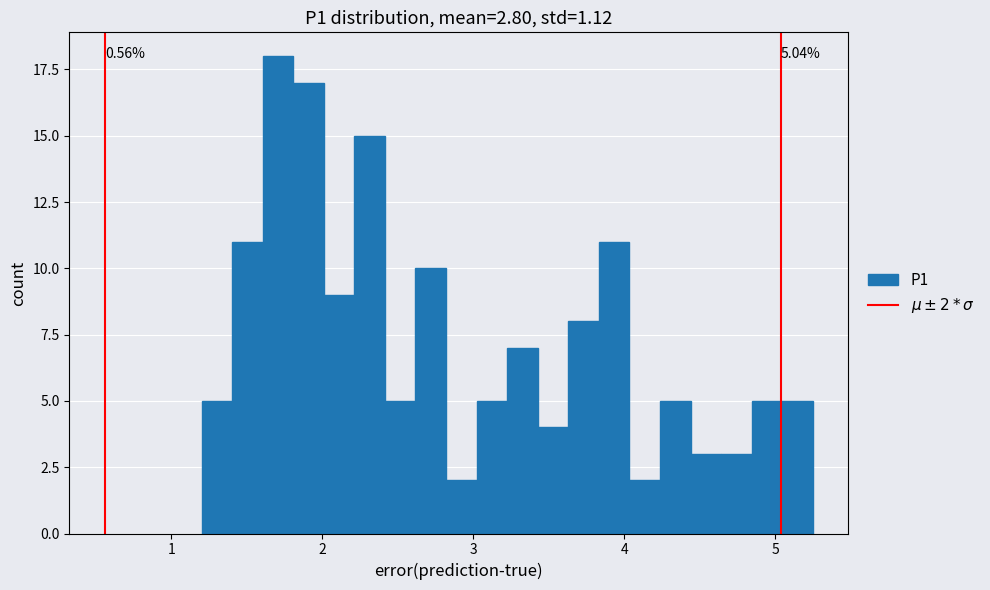

Around what value on the x-axis is the tallest bar? Give the approximate position of its centre, as read against the axis.

1.7